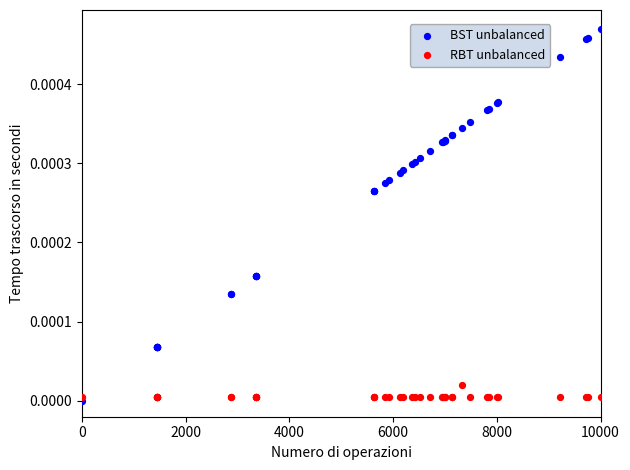

Which series has the largest Y range (max minus min)?

BST unbalanced